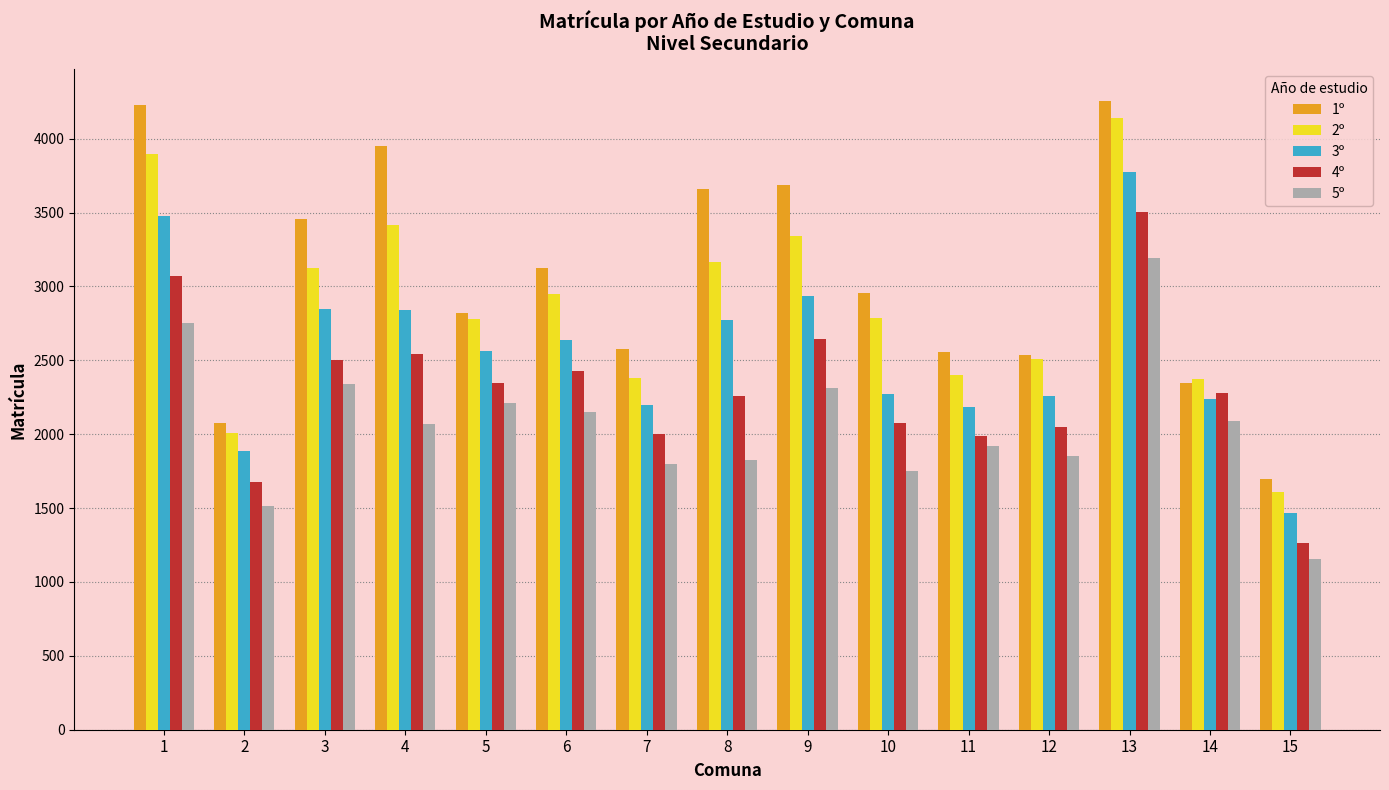

What is the value of the 1º bar at the 2nd from the left?

2077